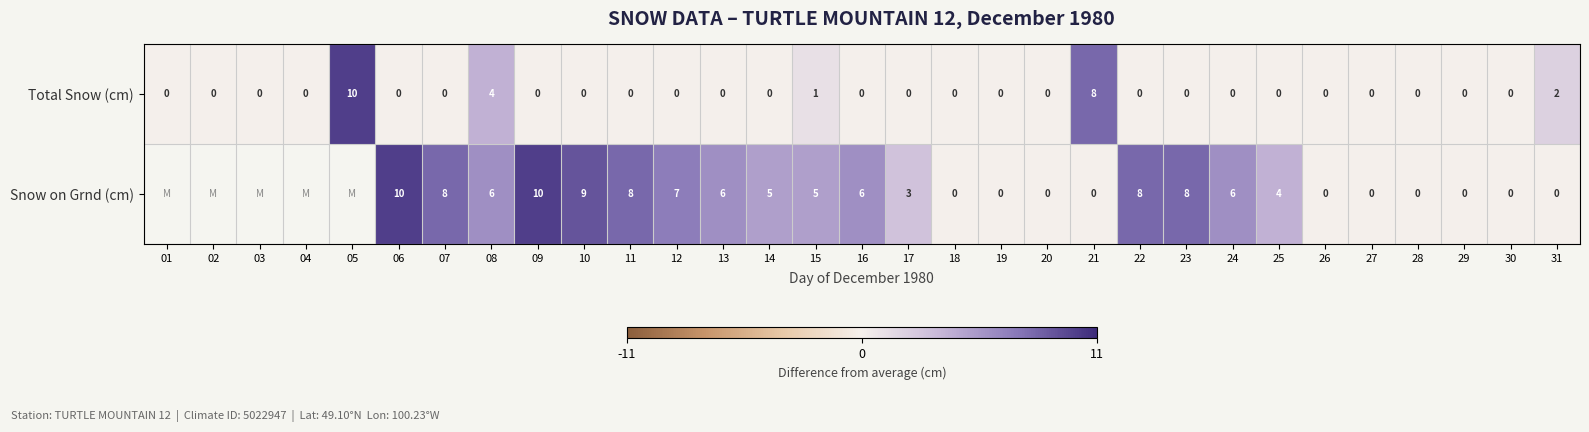

Which category has the lowest value across all series?

01